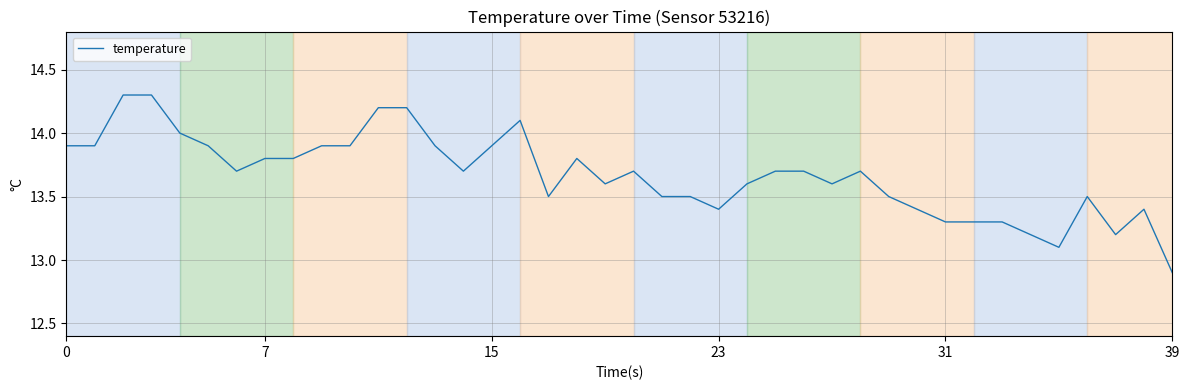

Reading left to right, list all the values displayed in this chart.

13.9	13.9	14.3	14.3	14.0	13.9	13.7	13.8	13.8	13.9	13.9	14.2	14.2	13.9	13.7	13.9	14.1	13.5	13.8	13.6	13.7	13.5	13.5	13.4	13.6	13.7	13.7	13.6	13.7	13.5	13.4	13.3	13.3	13.3	13.2	13.1	13.5	13.2	13.4	12.9